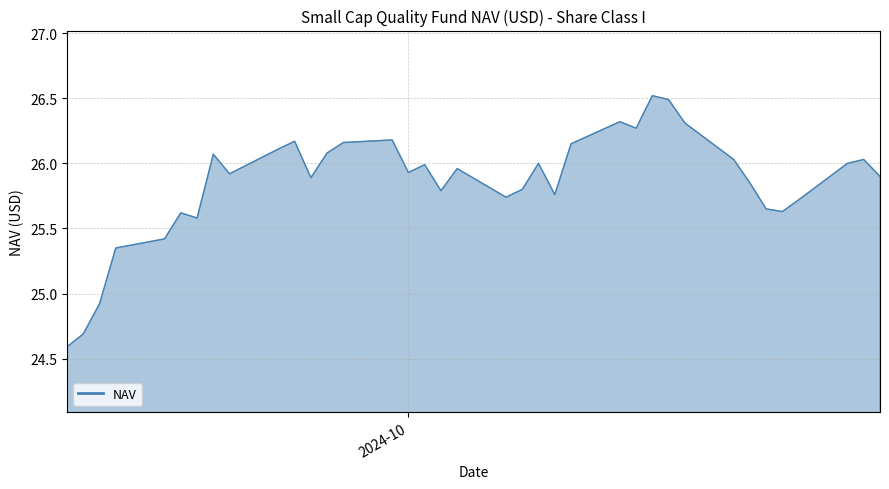

What is the minimum value shown in the chart?

24.6